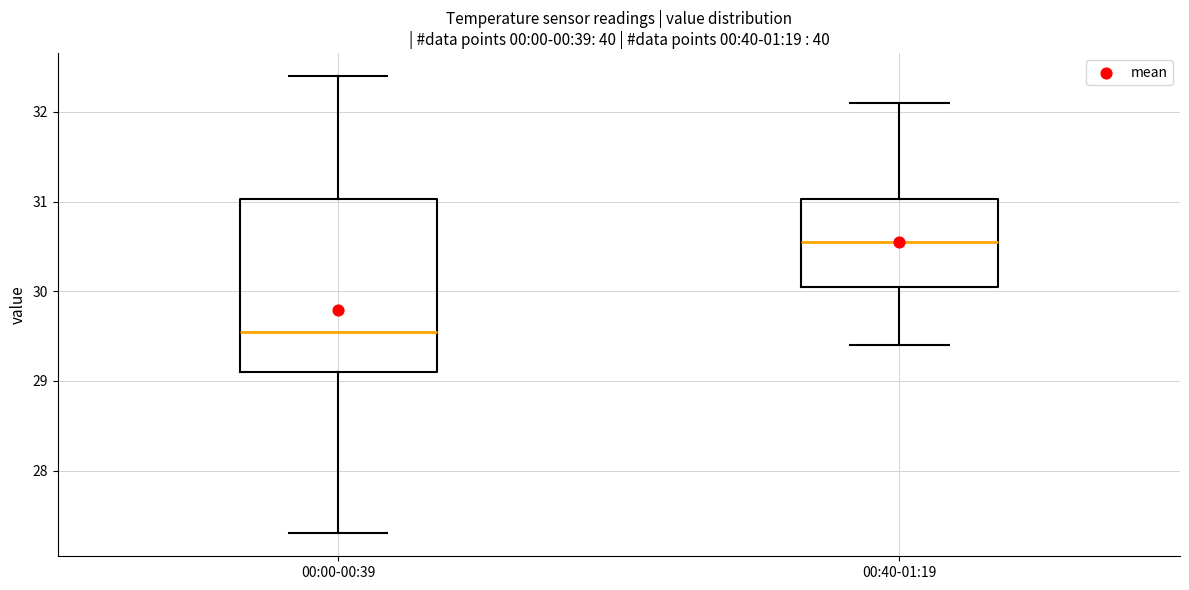

Reading left to right, read every box against the y-axis: the position of its median line, the range the box covers, and the ends of its whiskers. The values are not printed on the chart, so give them approximately, as read against the axis.

00:00-00:39: median 29.6, box 29.1 to 31.0, whiskers 27.3 to 32.4
00:40-01:19: median 30.6, box 30.1 to 31.0, whiskers 29.4 to 32.1